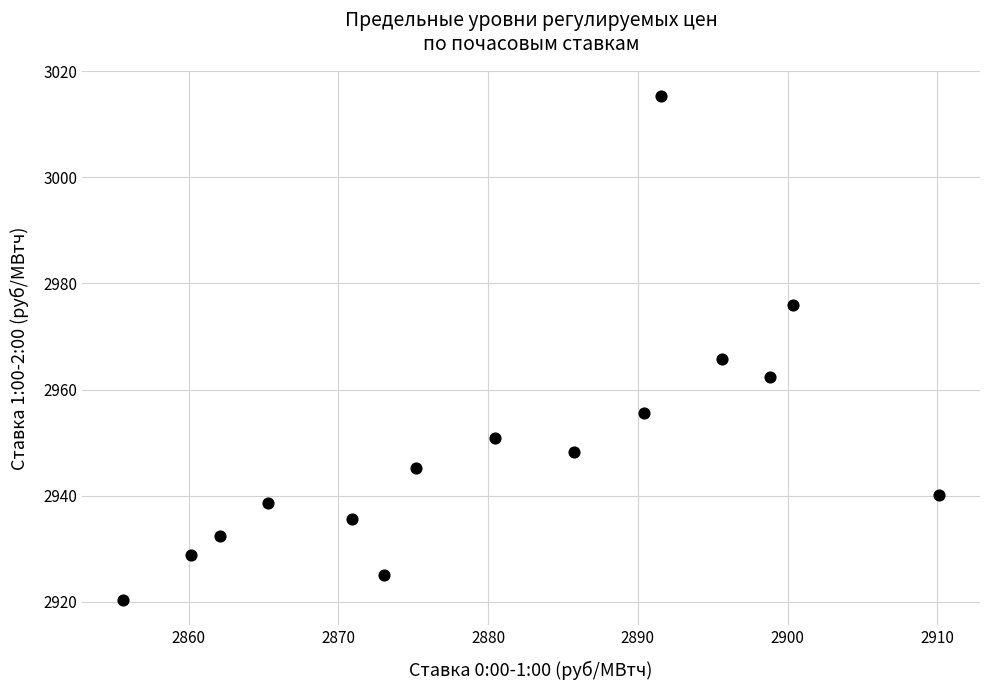

What Y value in the scatter plot is closest to 2967?

2965.7